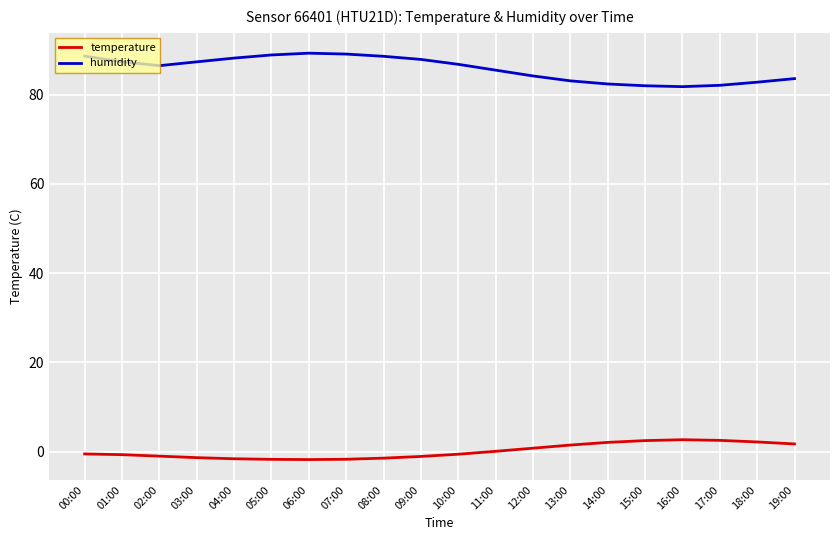

What is the difference between the maximum and minimum values in the humidity series?

7.5